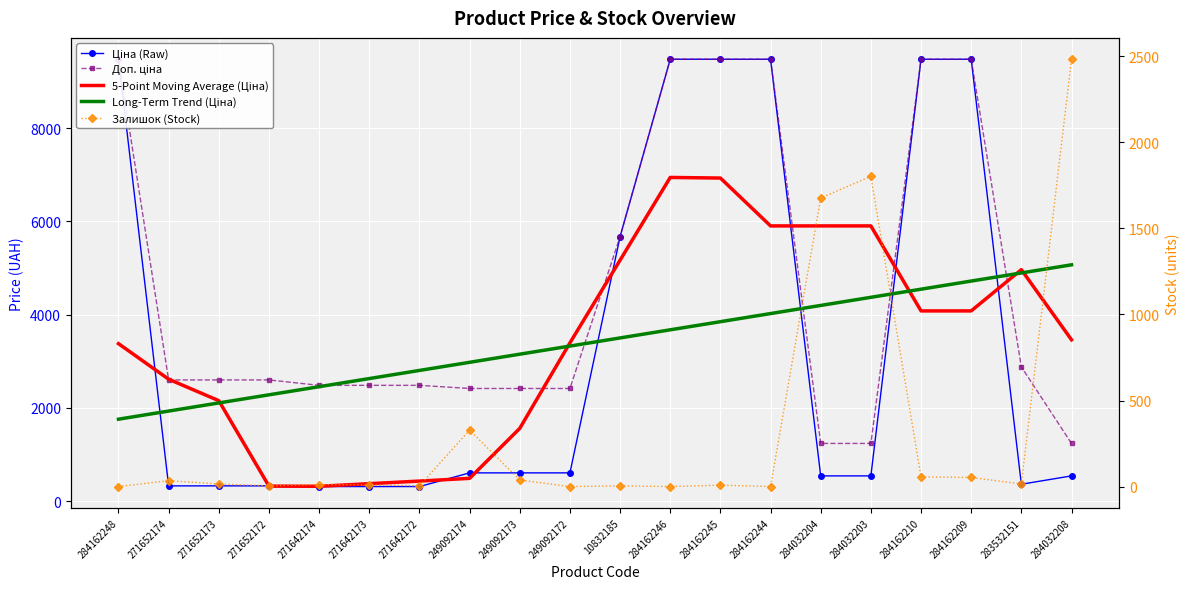

What is the average value of the Доп. ціна series?

4581.3